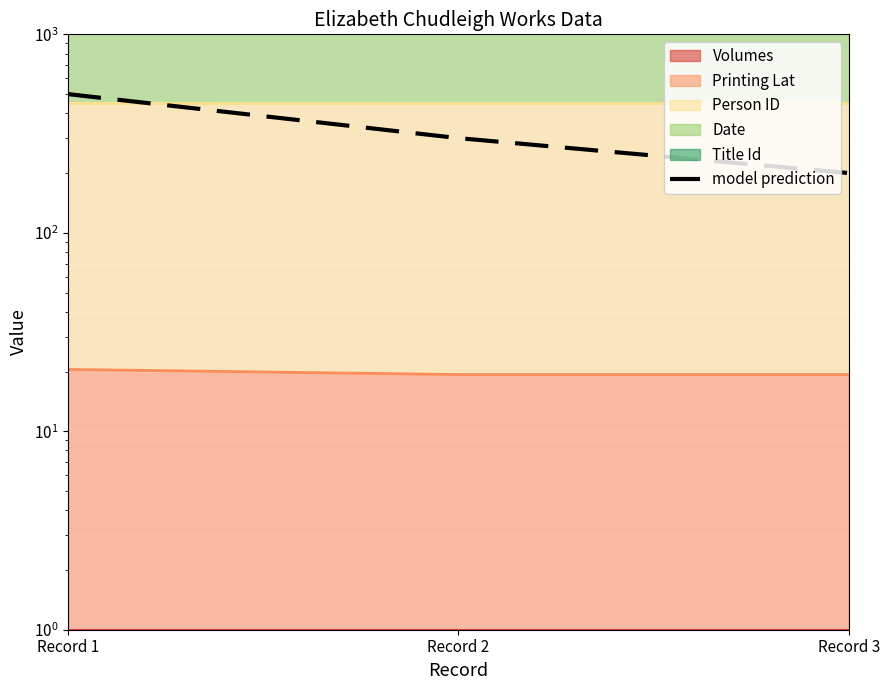

How many values exceed 300?

1